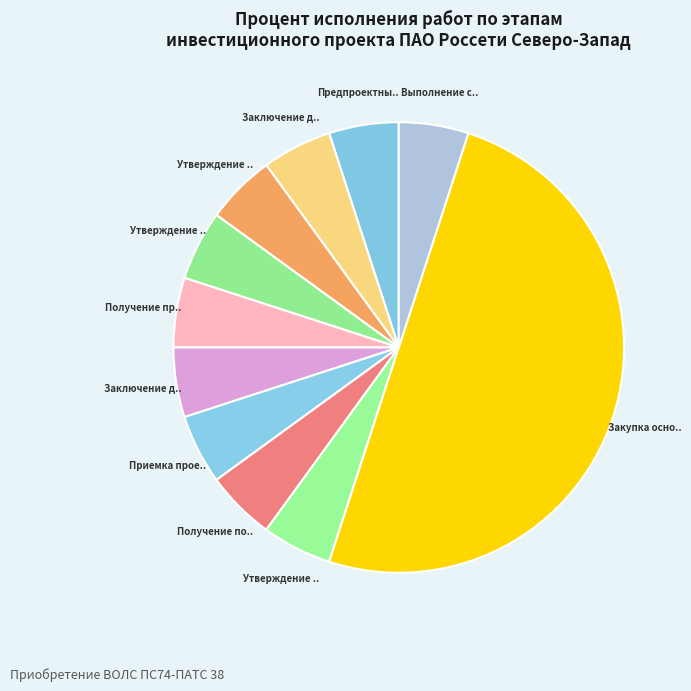

Count the number of slices in the pie.

11